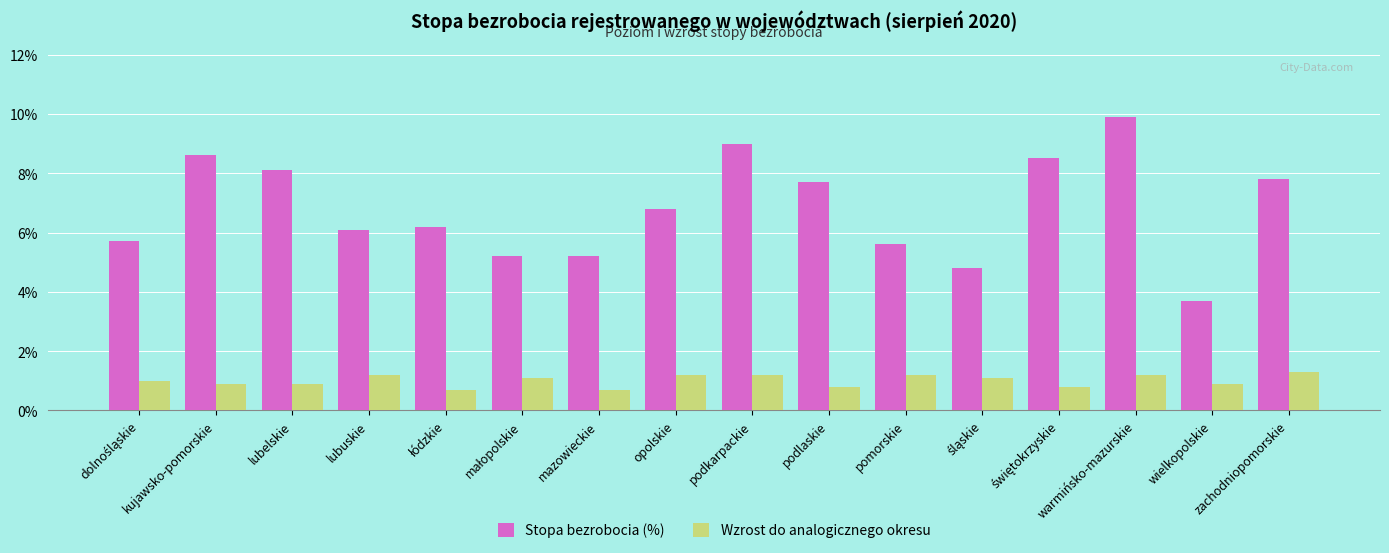

How many values in the Stopa bezrobocia (%) series exceed 6?

10